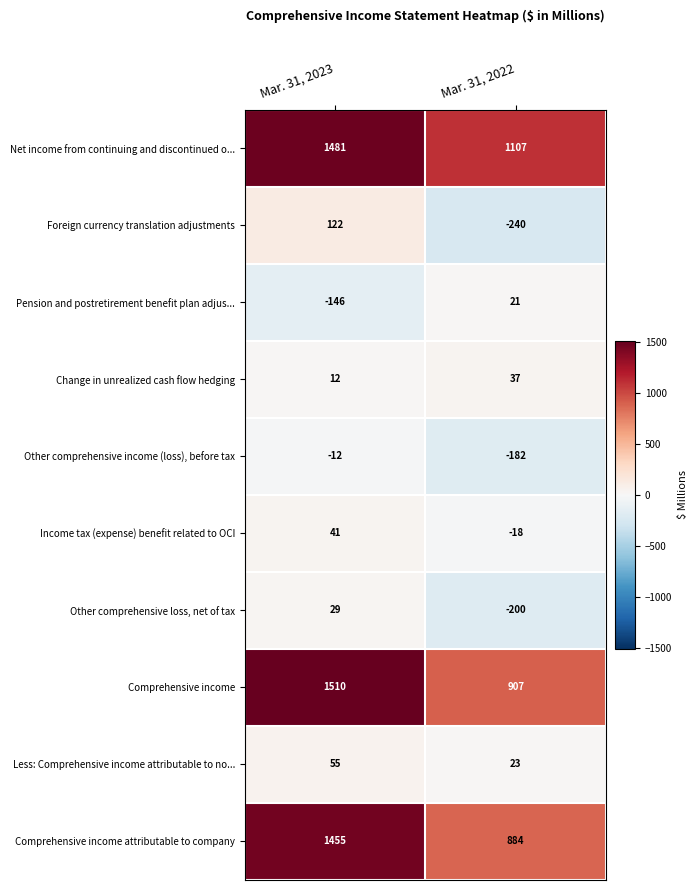

Which label corresponds to the smallest value in the chart?

Mar. 31, 2022